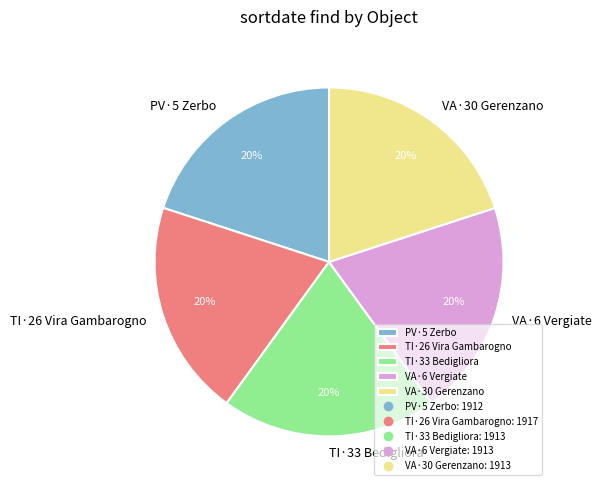

To the nearest percent, what is the combined percentage of TI·33 Bedigliora and VA·6 Vergiate?

40%